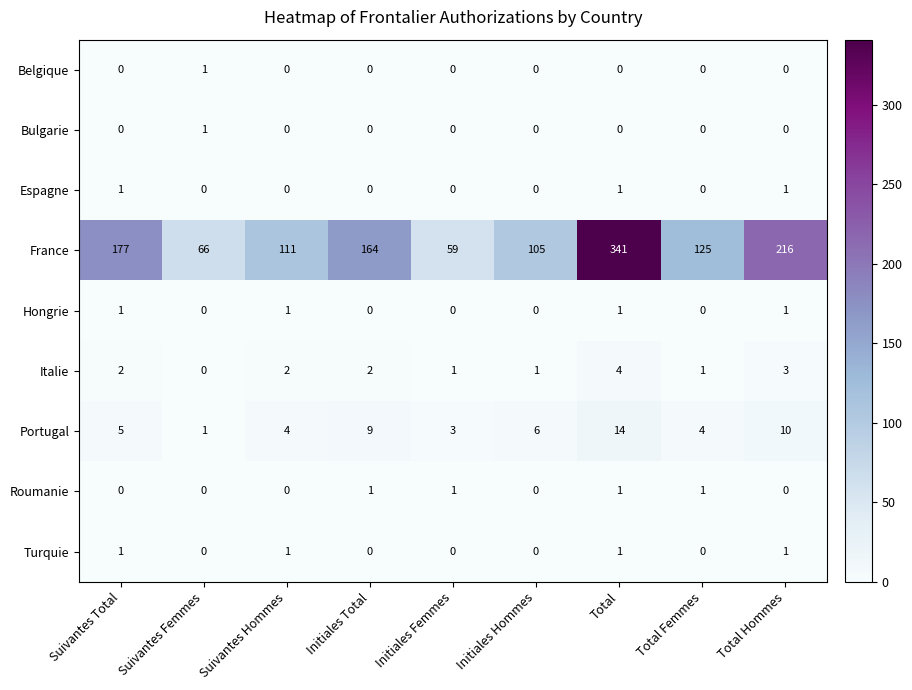

Which series has the largest total across all categories?

France